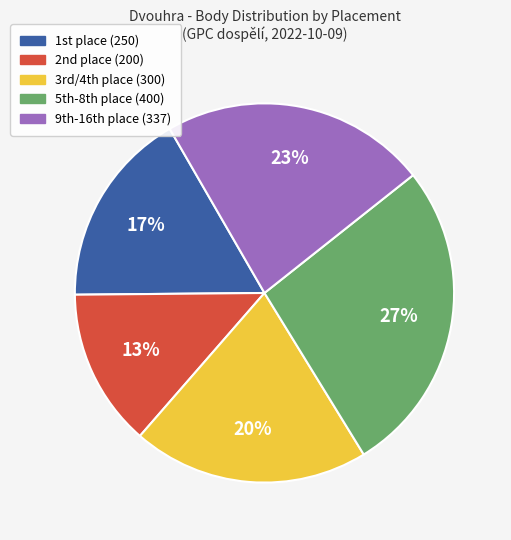

To the nearest percent, what is the average slice percentage?

20%